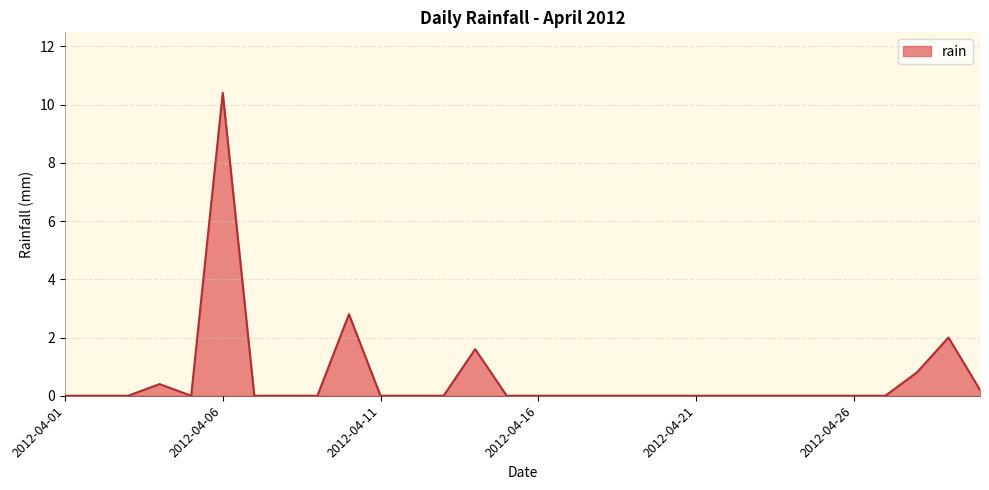

What is the greatest value displayed?

10.4